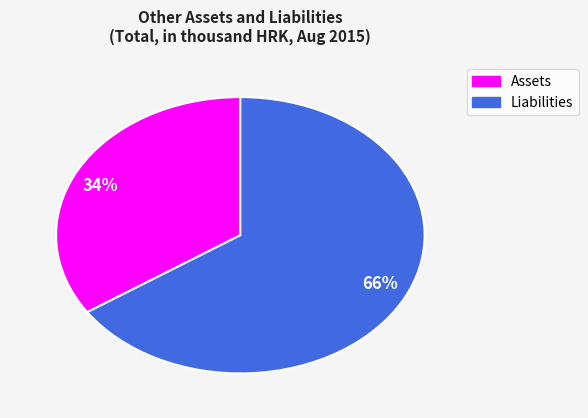

Does any single category account for the majority?

Yes